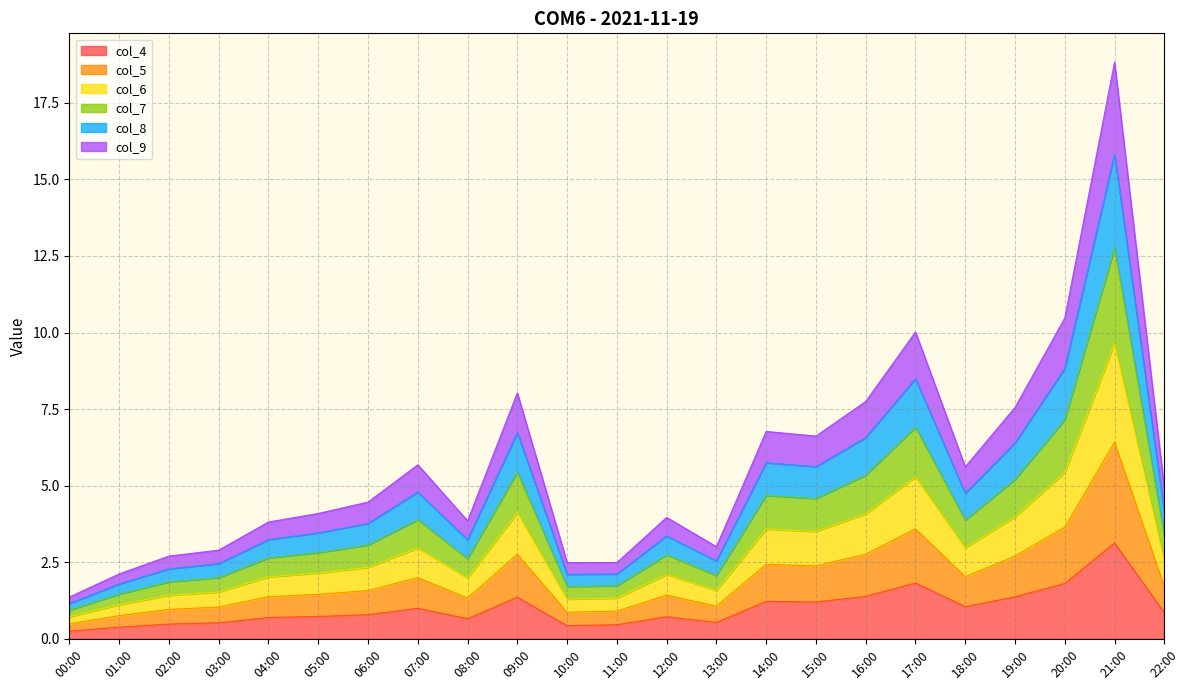

The col_8 series shows 1.5 at 22:00. True or false?

False